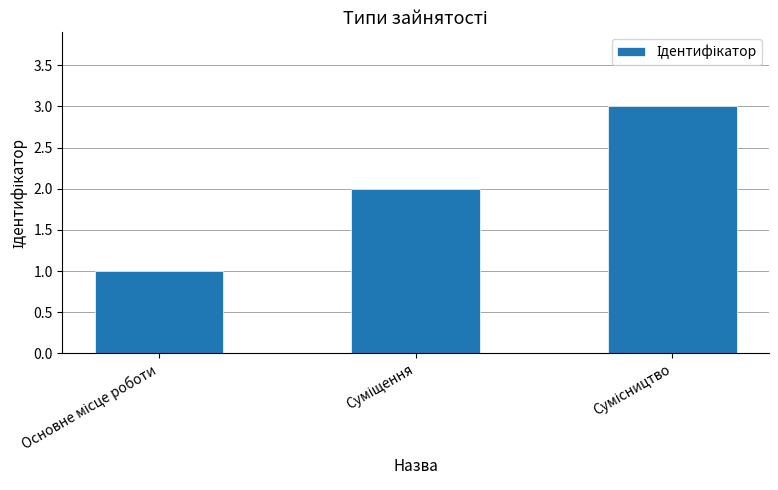

How many values are between 1 and 3?

3